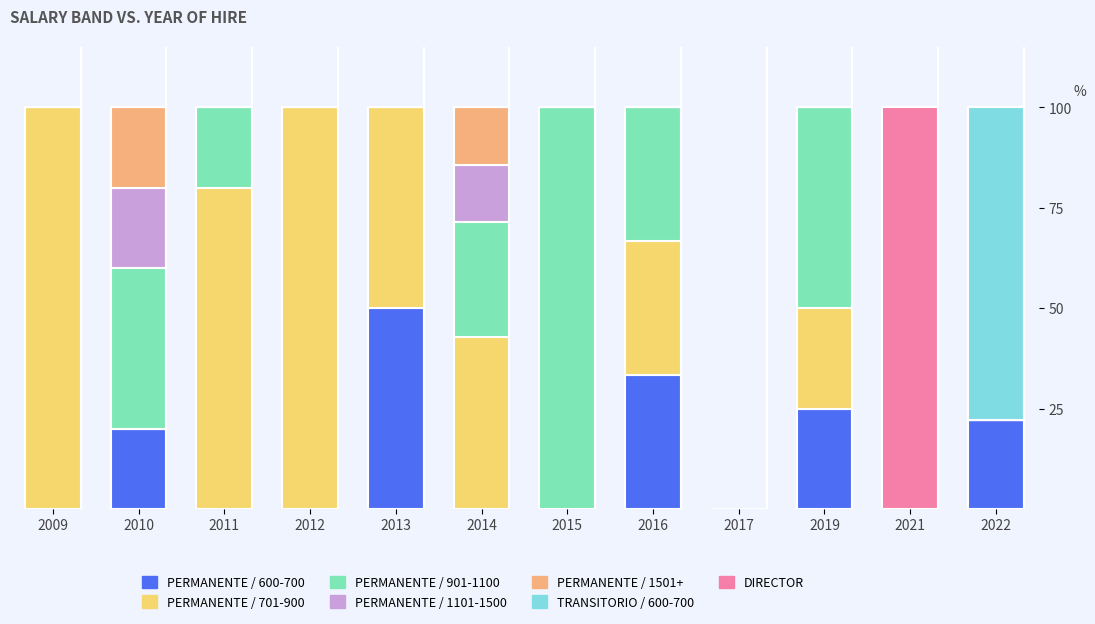

How many data points does each series have?

12